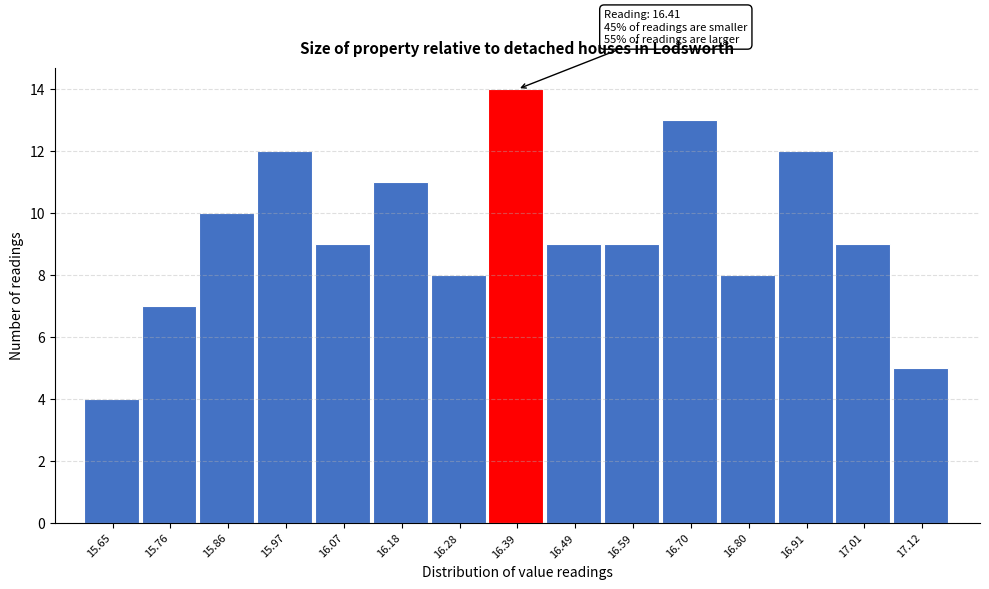

Over which range of the x-axis is the bar tallest?

16.34 to 16.44